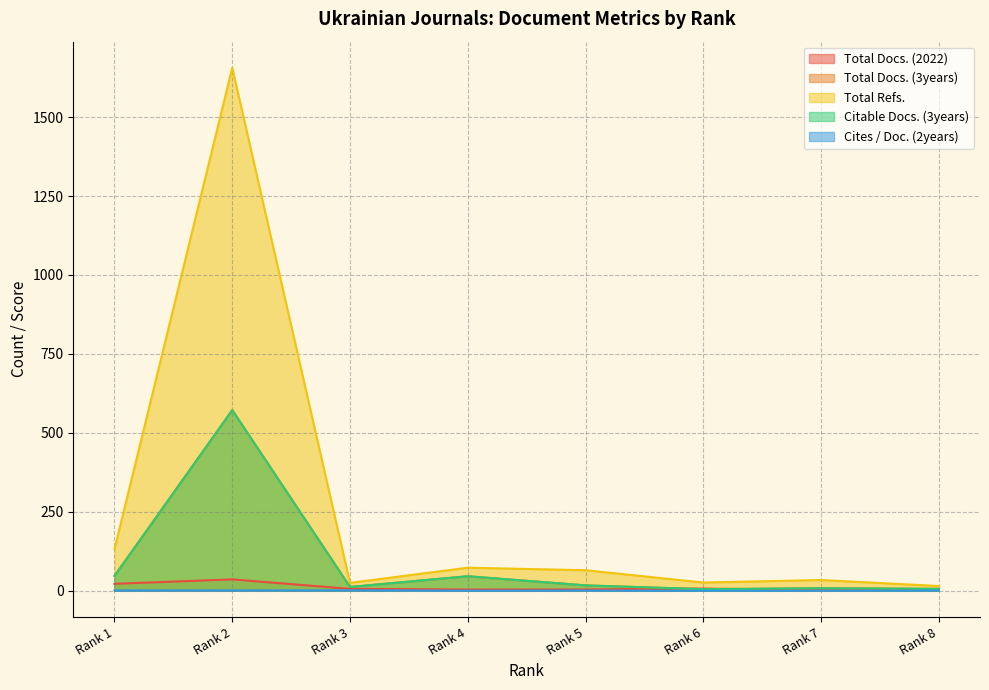

At which label is Total Docs. (2022) closest to 19?

Rank 1